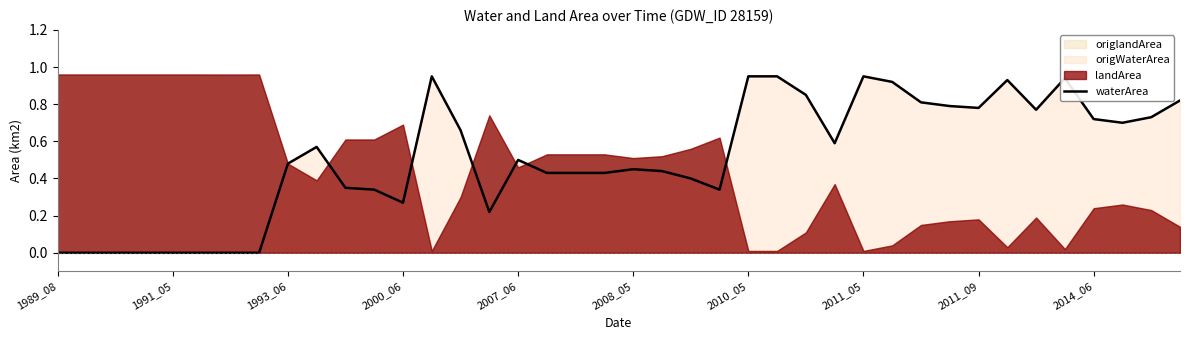

True or false: waterArea has a value of 0.8 at 2008_05.

False